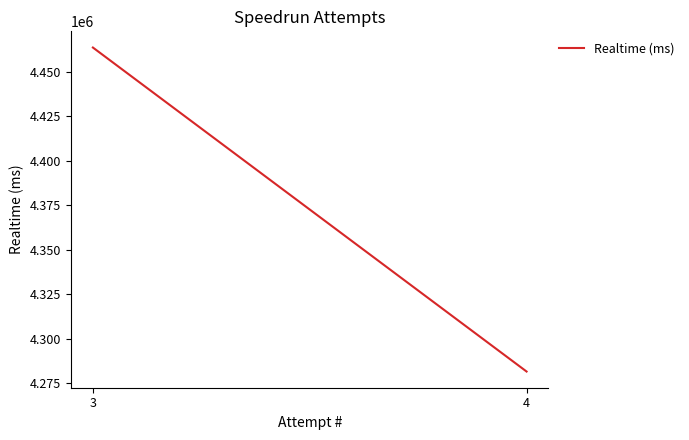

Approximately how many times larger is the value at 4 compared to 3?

1.0